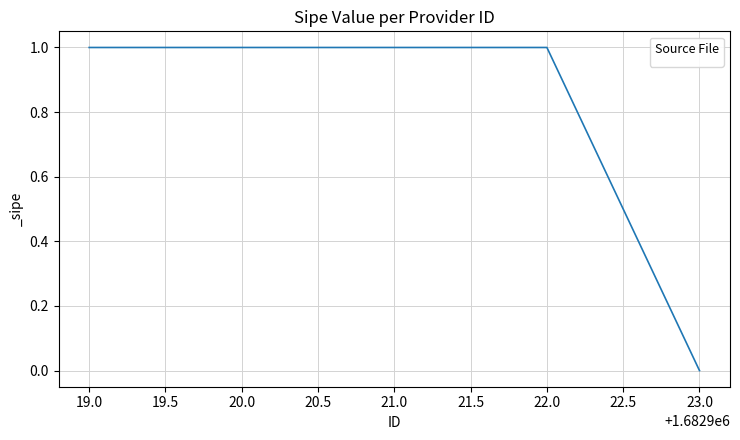

What position from the left is 19.0?

1